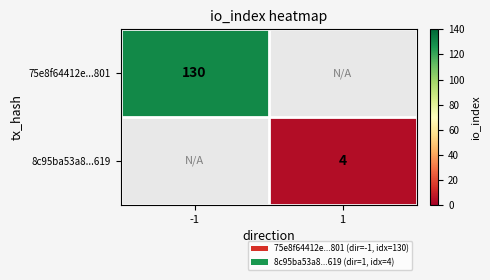

What is the minimum value shown in the chart?

4.0